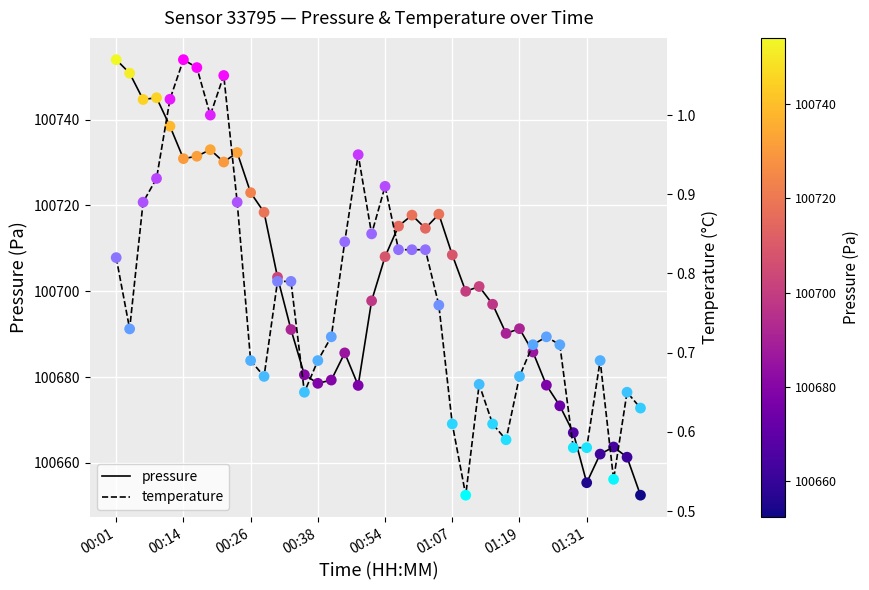

What is the total value across all series at 28?

100697.6